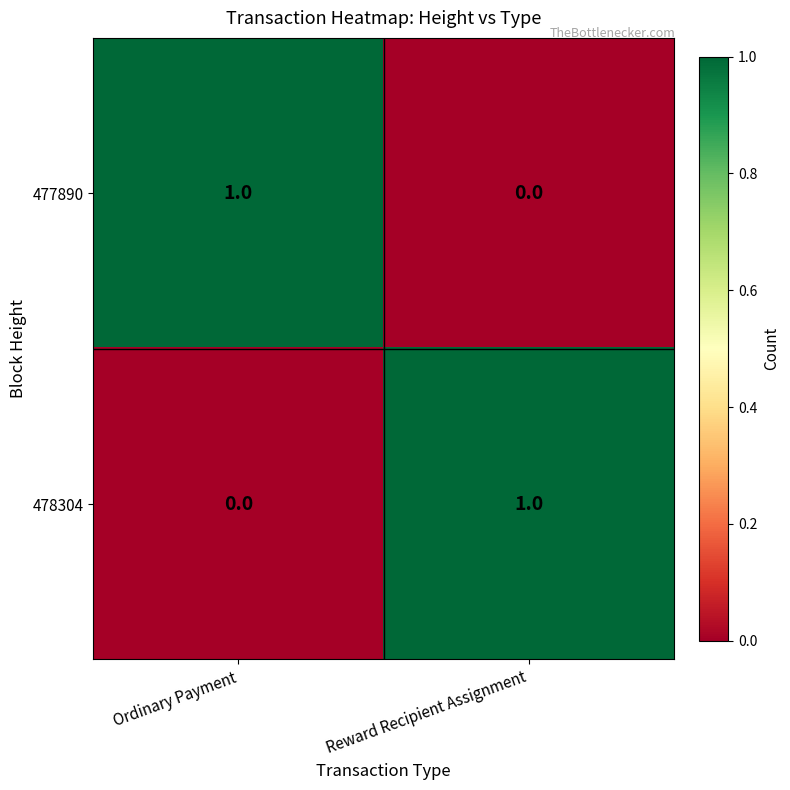

At how many categories does at least one series exceed 0?

2